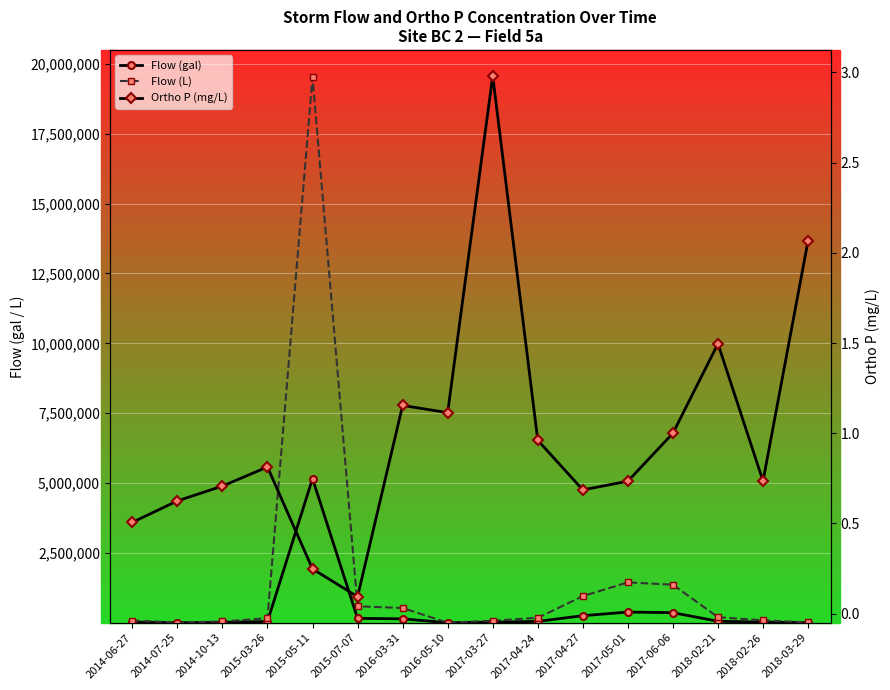

How many distinct data groups are displayed?

3